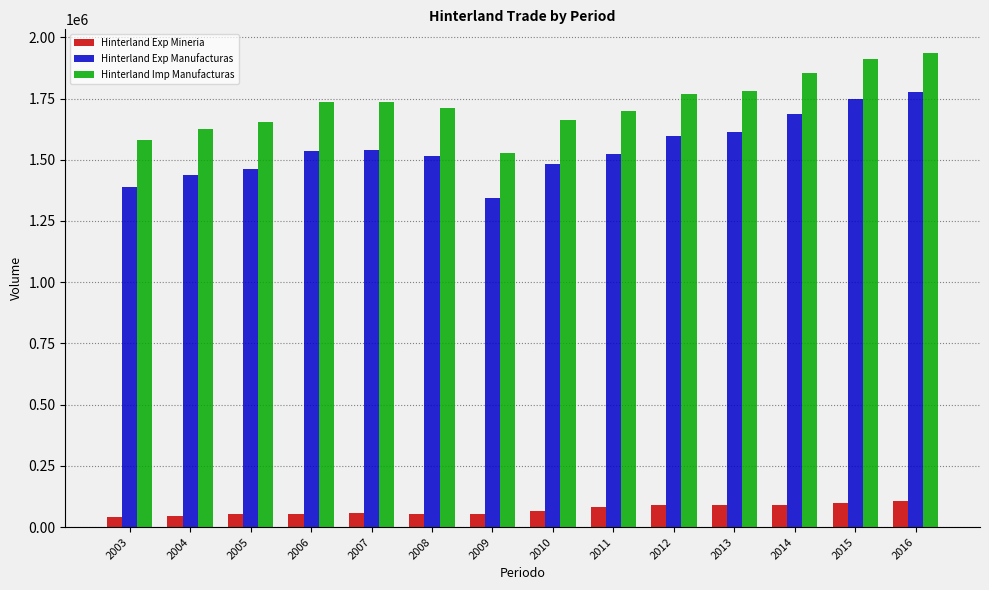

What is the greatest value displayed?

1935734.4